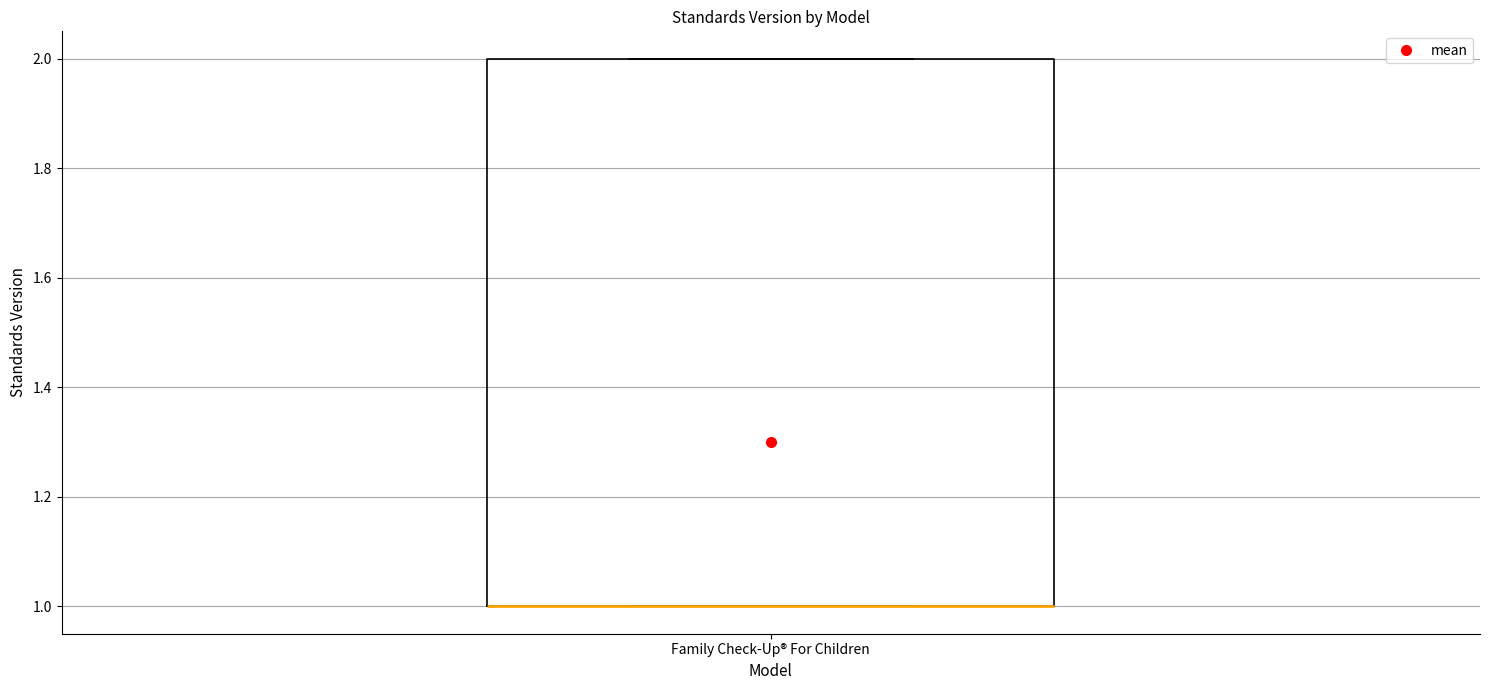

Transcribe this box plot: give where the median line is, the range the box spans, and where the two whiskers end, as read against the y-axis. The values are not printed on the chart, so give them approximately, as read against the axis.

median 1 (drawn on the box's lower edge), box 1 to 2, whiskers 1 to 2